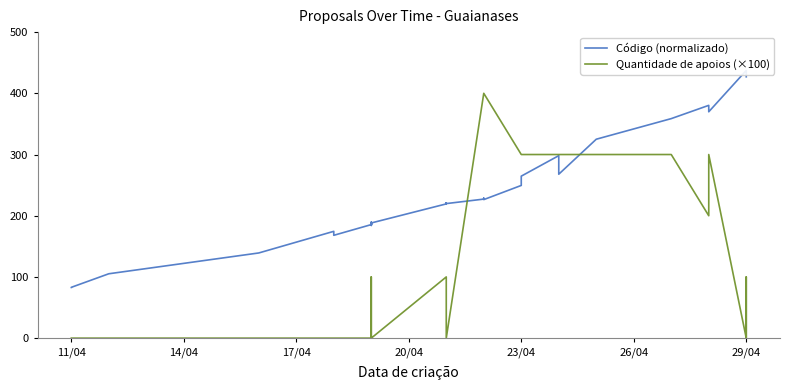

True or false: Quantidade de apoios (×100) and Código (normalizado) intersect in this chart.

True